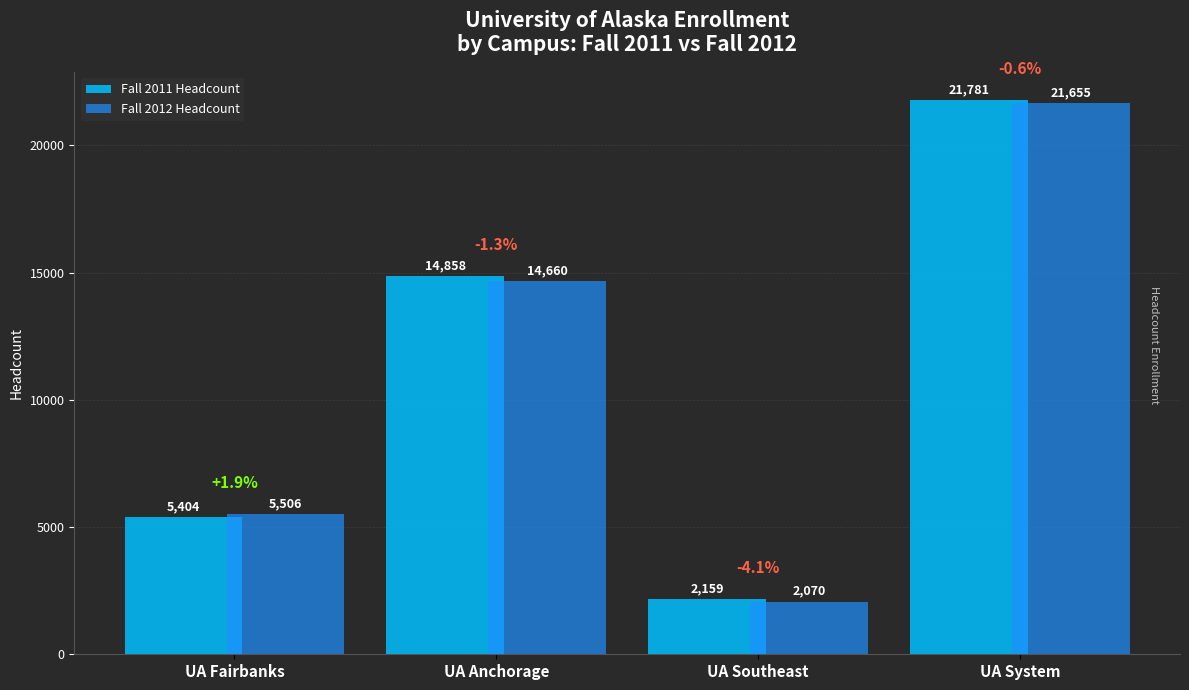

Reading right to left, list all the values displayed in this chart.

Fall 2011 Headcount: 21781	2159	14858	5404
Fall 2012 Headcount: 21655	2070	14660	5506